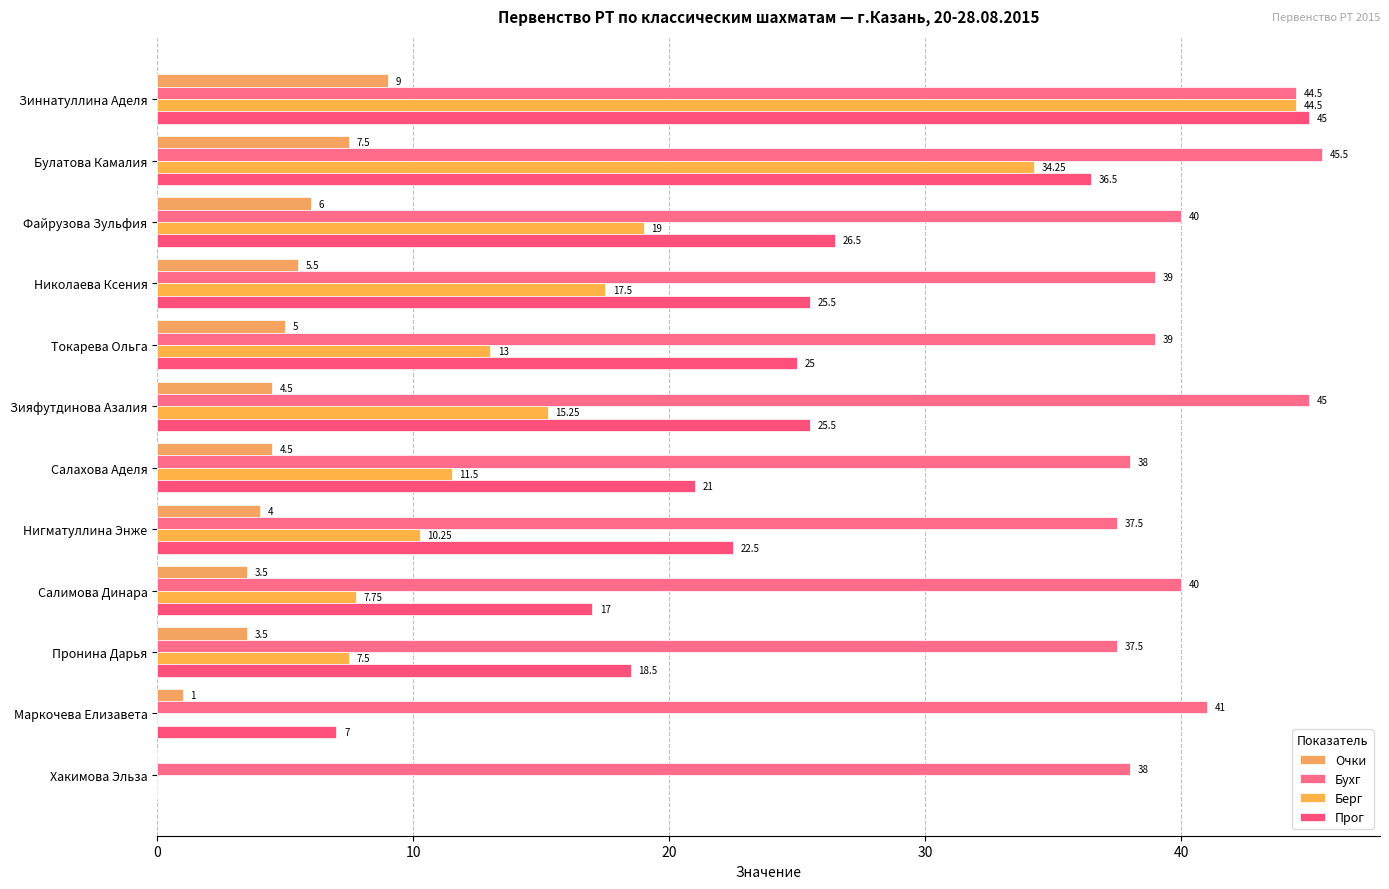

Rank the series by their average value, from highest to lowest.

Бухг, Прог, Берг, Очки